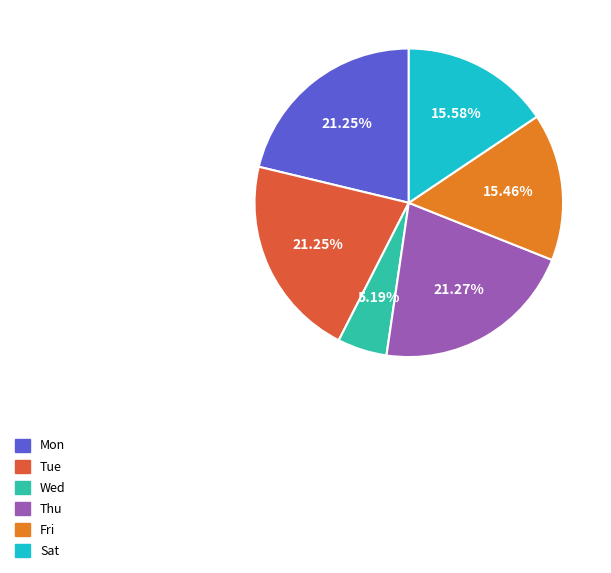

Which slice is the smallest?

Wed